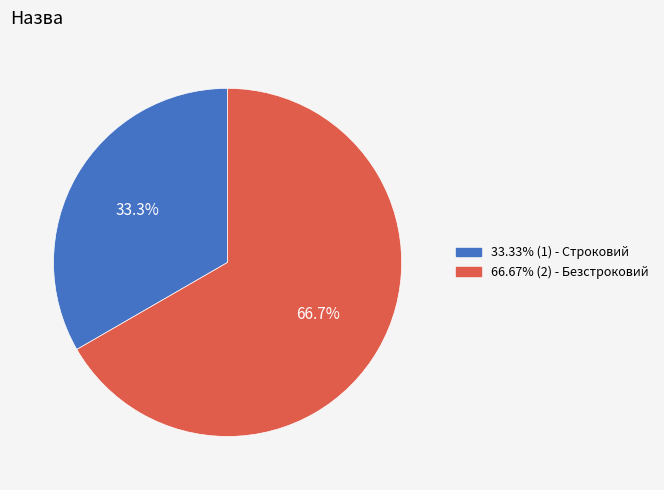

How many slices are in this pie chart?

2